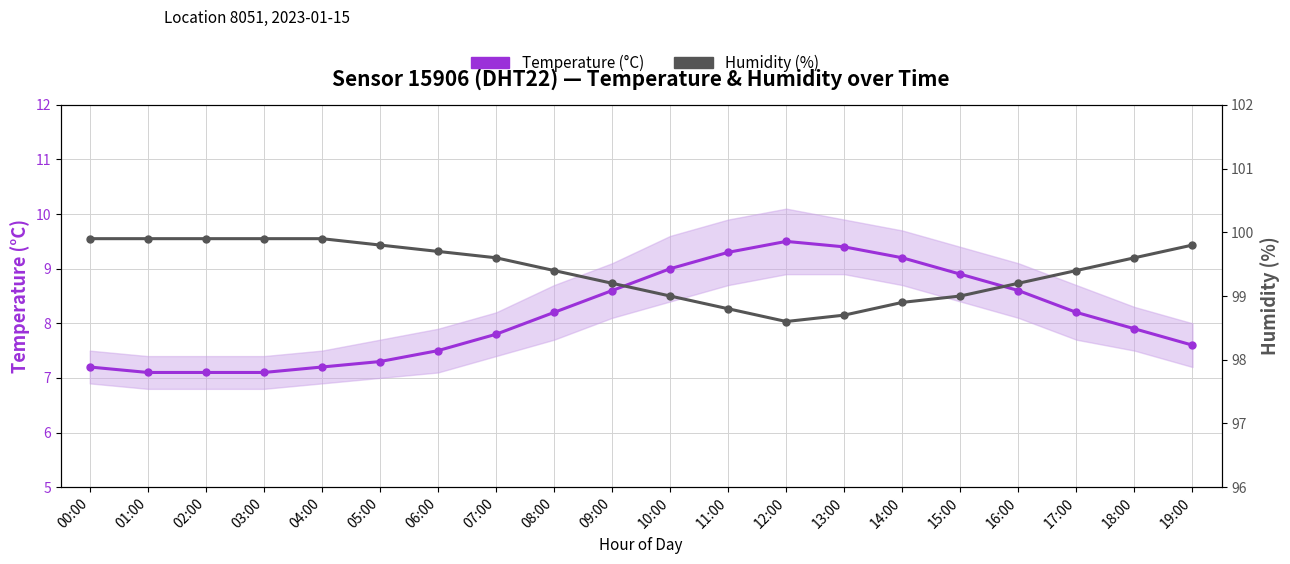

The Humidity (%) series shows 129.7 at 14:00. True or false?

False